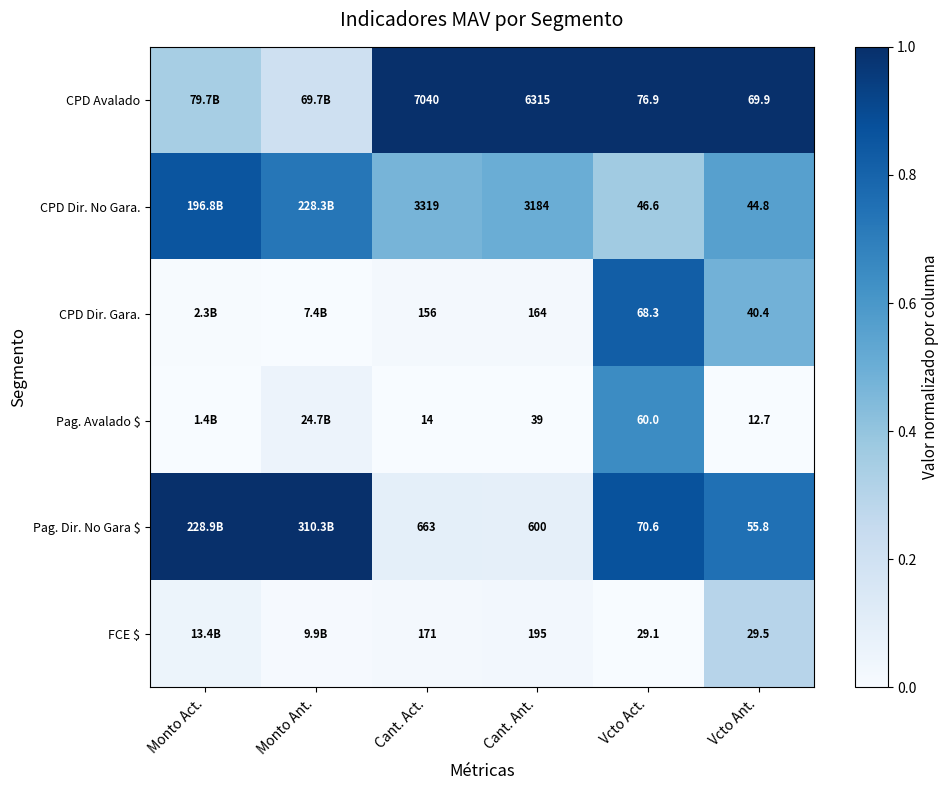

Which has a higher value, Cant. Act. or Monto Ant.?

Cant. Act.